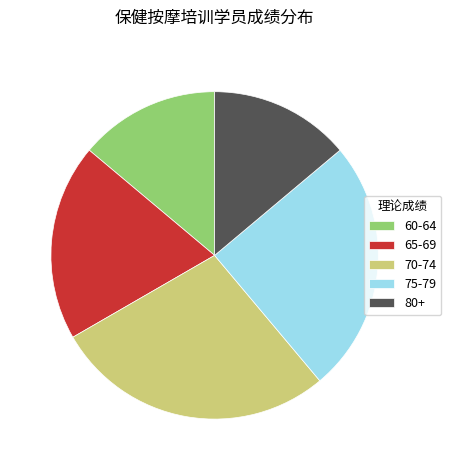

Is there a majority slice in this chart?

No